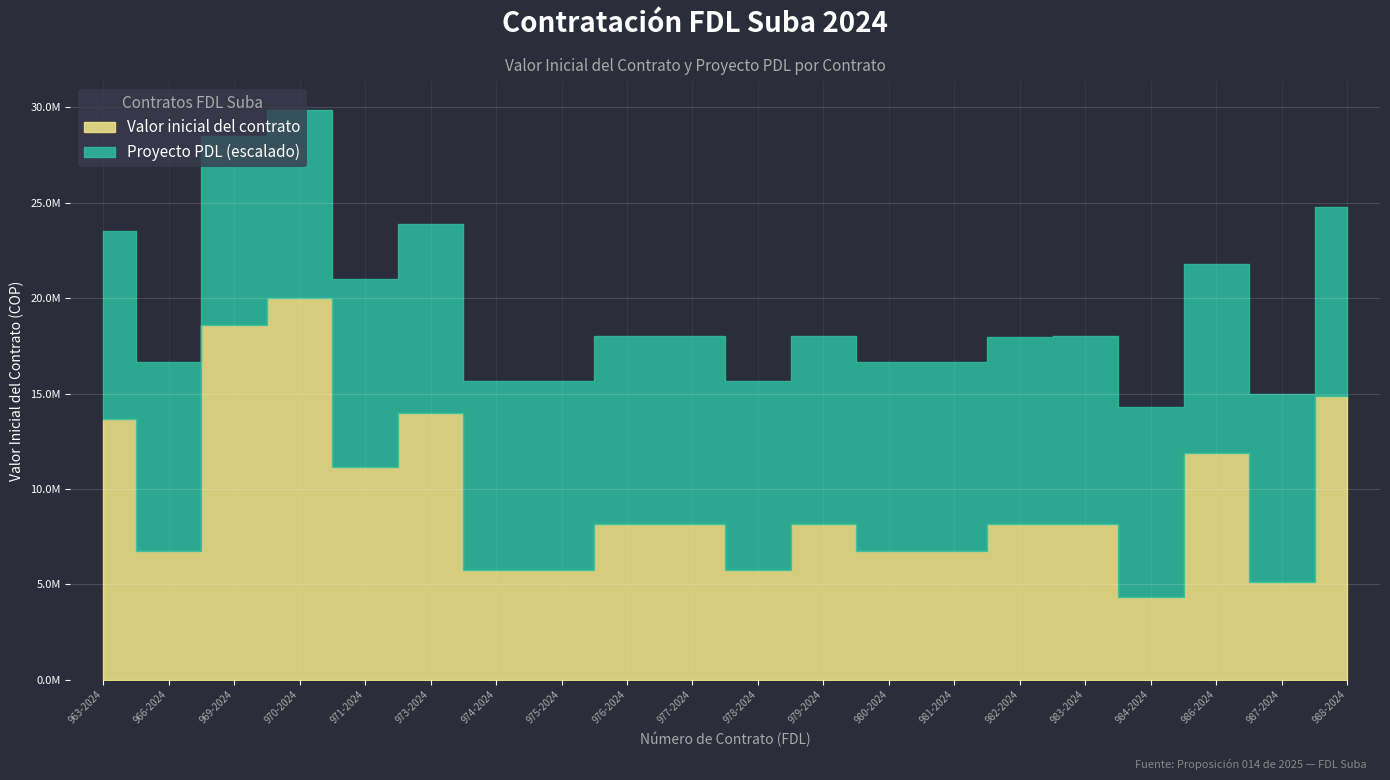

At which label does the data first exceed 8188500?

963-2024